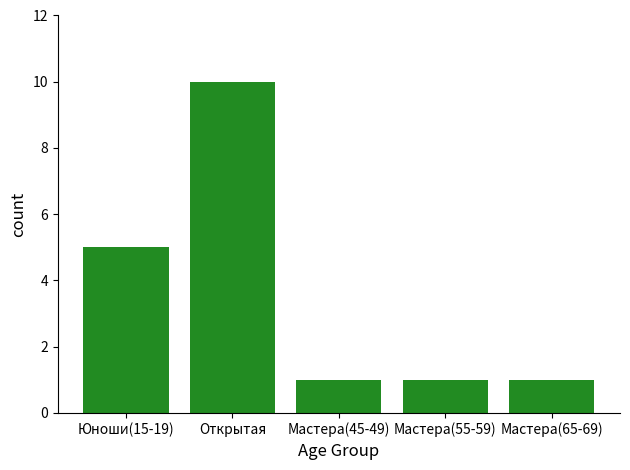

Count the values in the range 1 to 5.

4